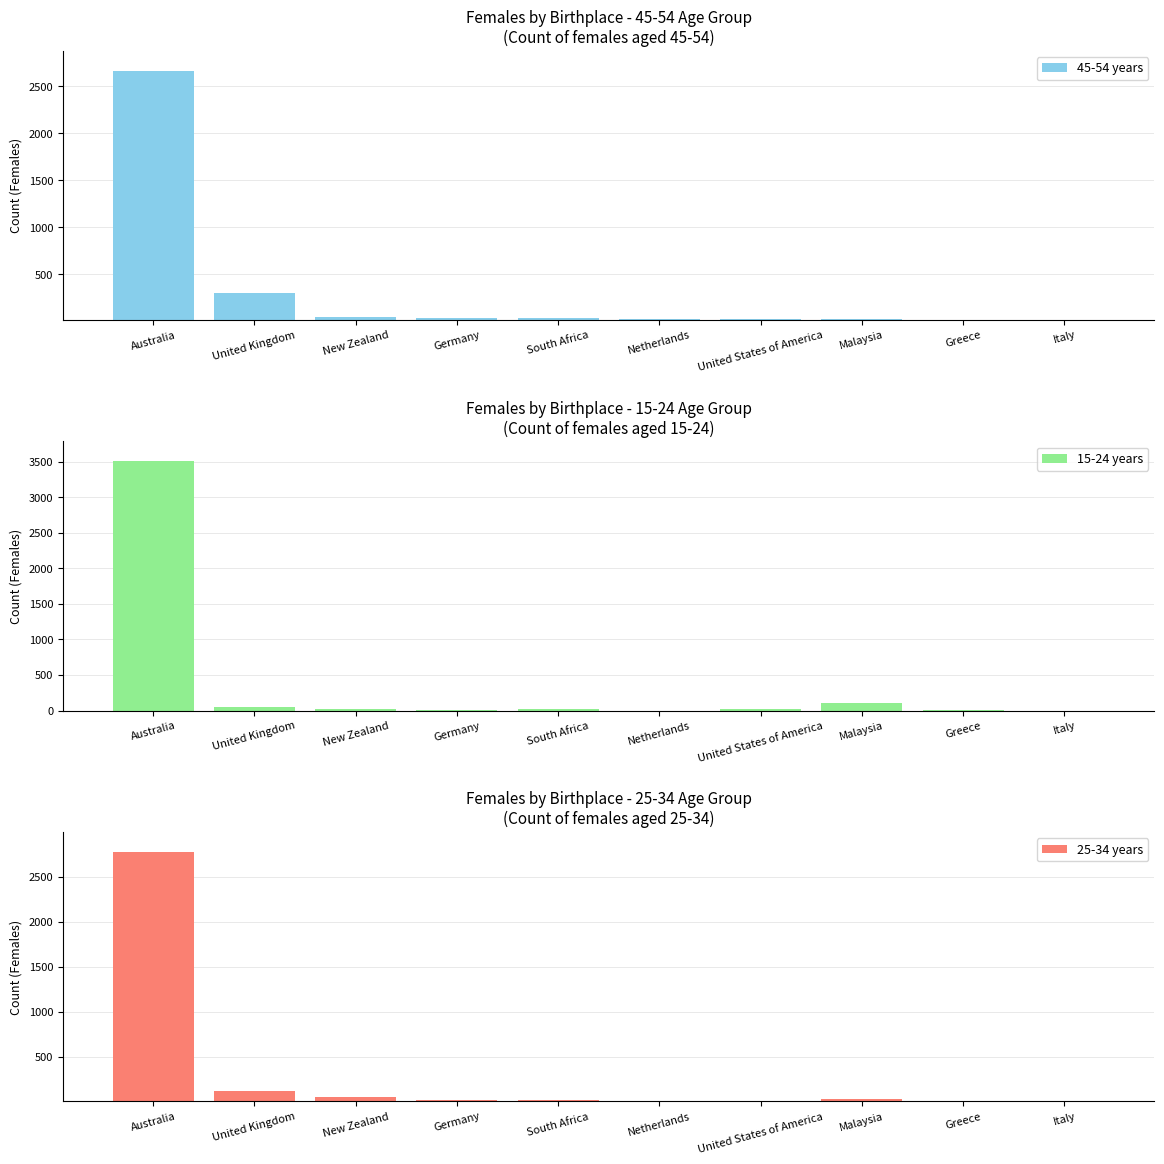

What position from the right is Malaysia?

3